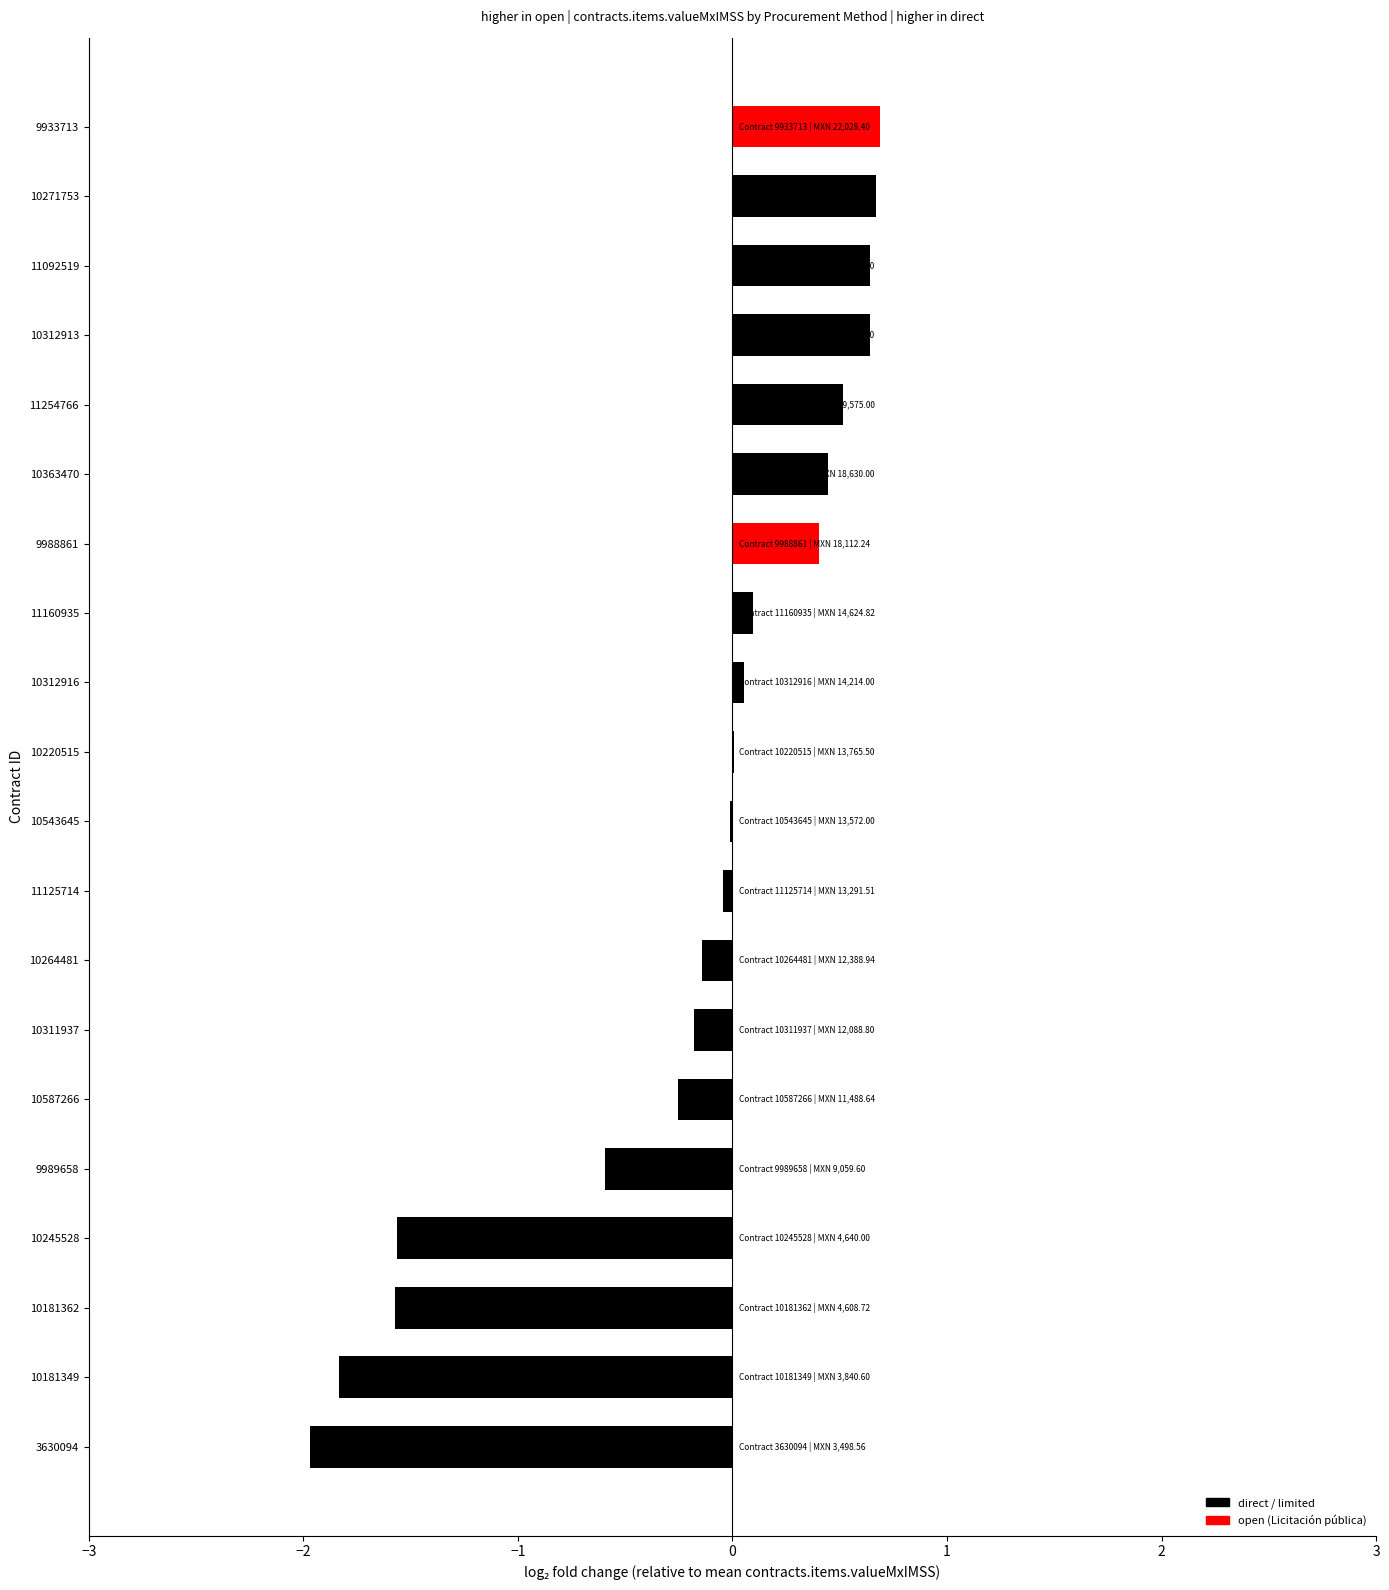

Count the number of categories in the chart.

20